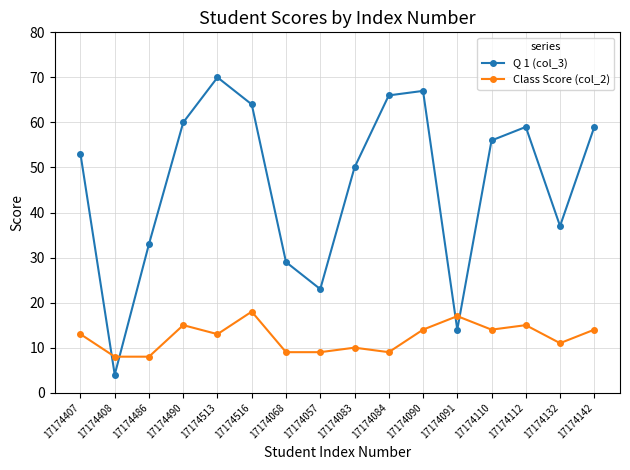

At which category does Q 1 (col_3) reach its first local valley?

17174408